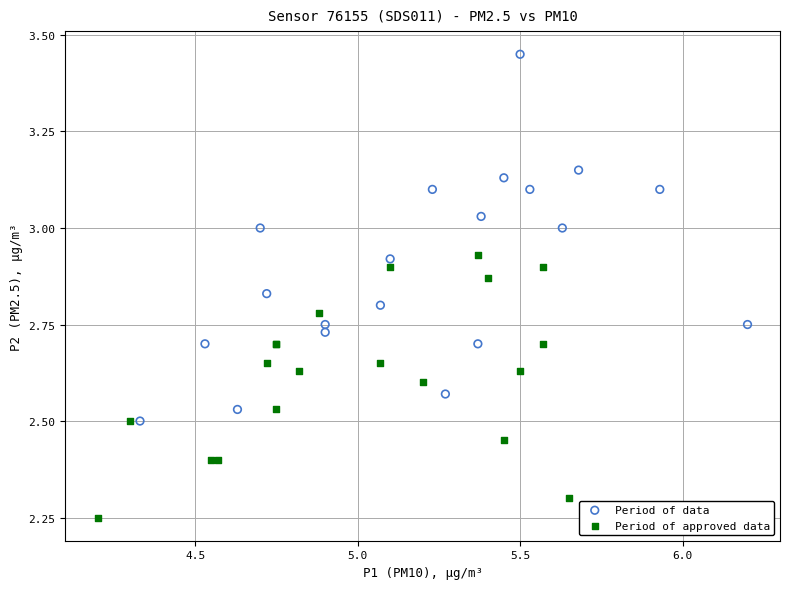

Which series contains the lowest Y value?

Period of approved data